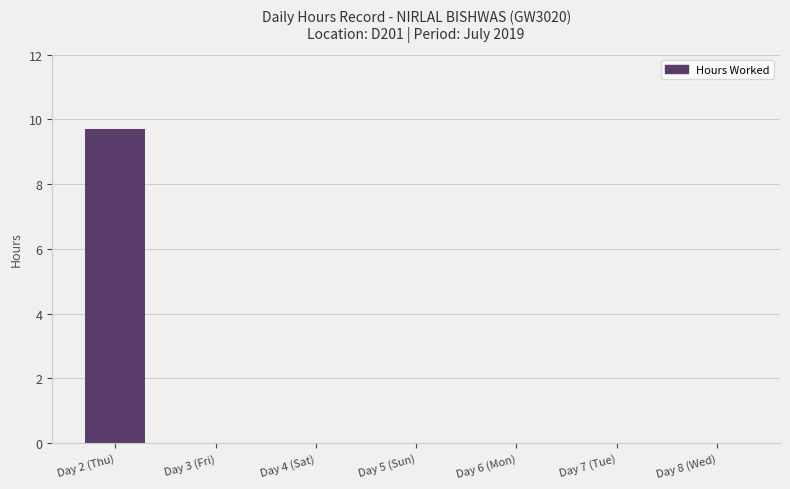

The chart shows a value of -3.4 at Day 4 (Sat). True or false?

False